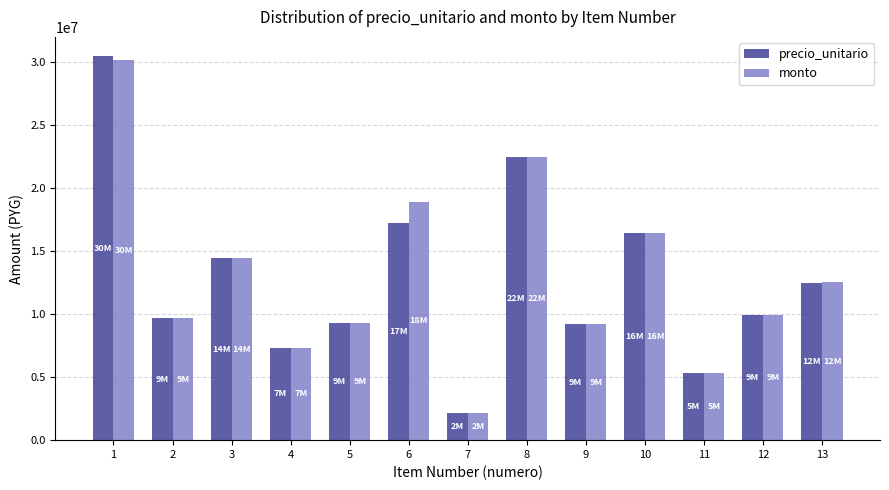

How many distinct data groups are displayed?

2